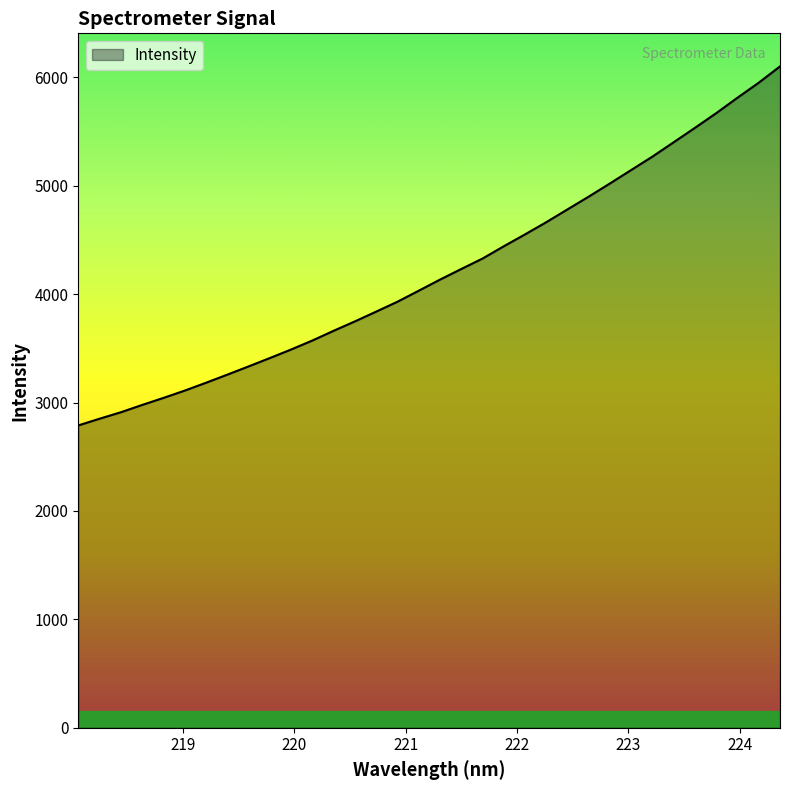

What is the difference between the maximum and minimum values?

3311.8